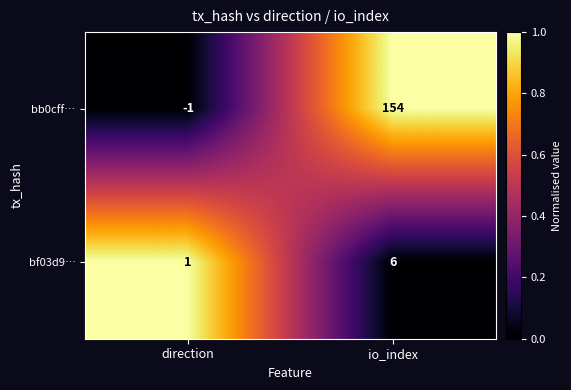

Where is bf03d9… nearest to the value 3?

direction